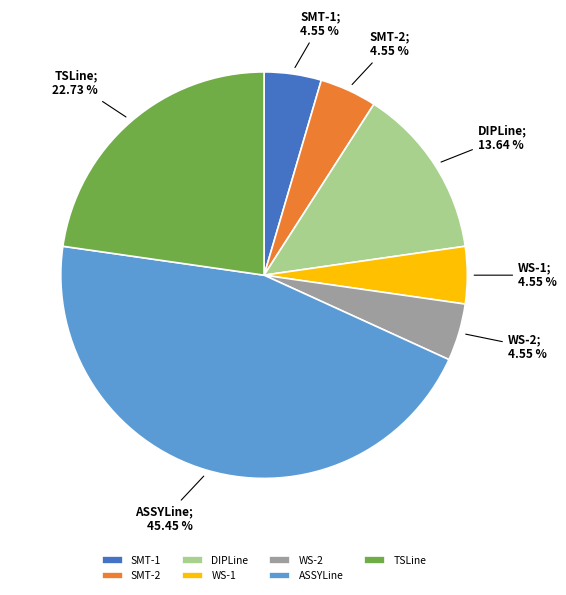

Which slice is the largest?

ASSYLine